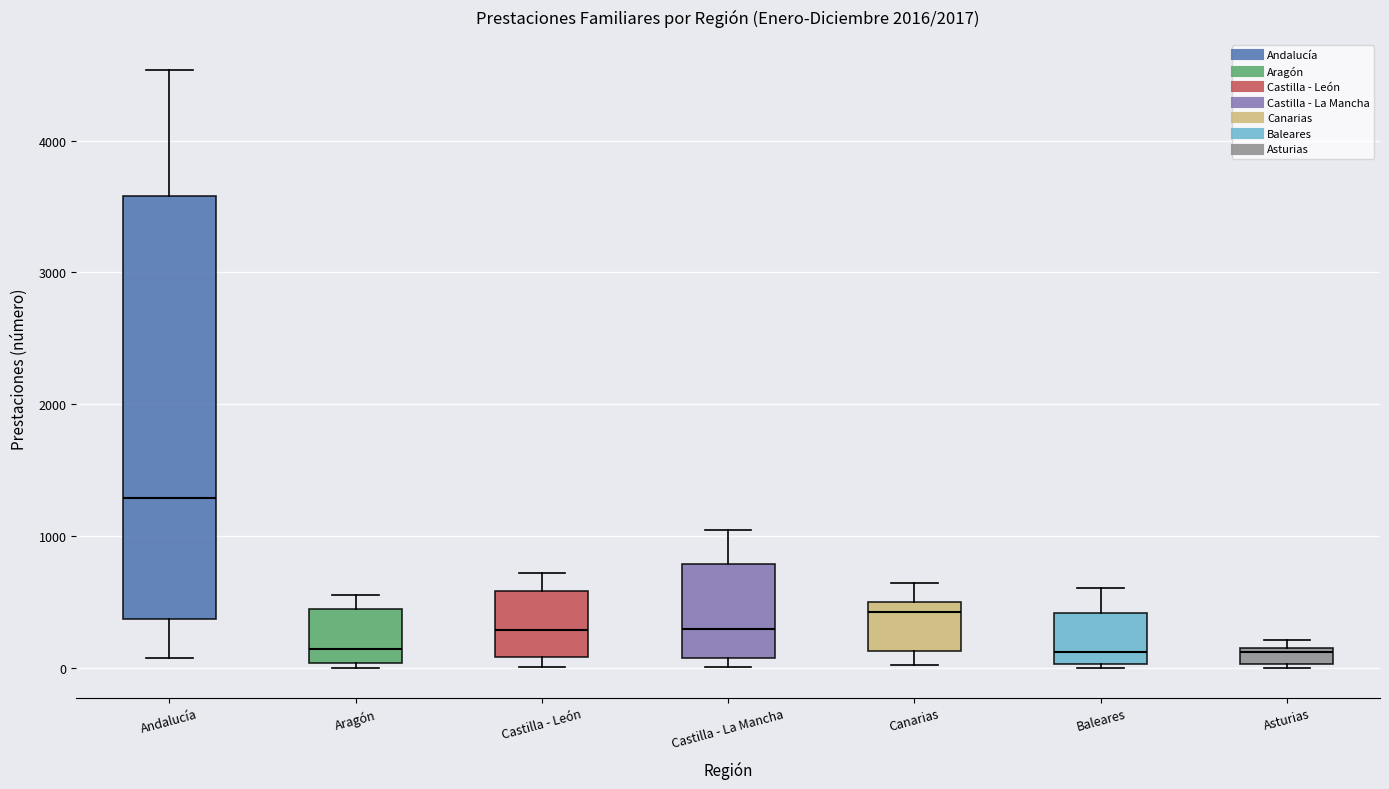

Comparing the boxes themselves (not the whiskers), which one is the tallest?

Andalucía